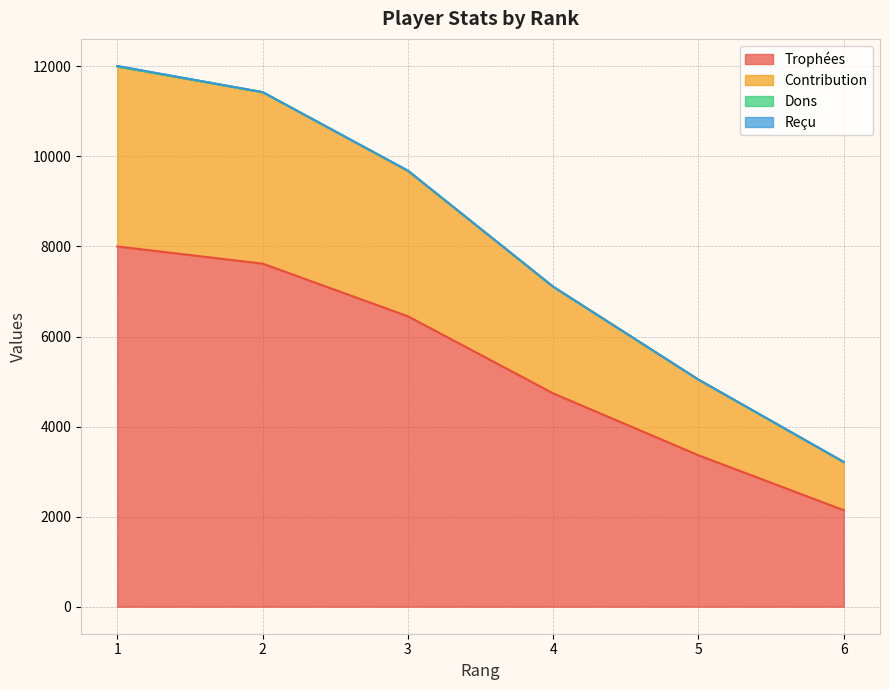

True or false: Trophées and Contribution cross at least once.

False